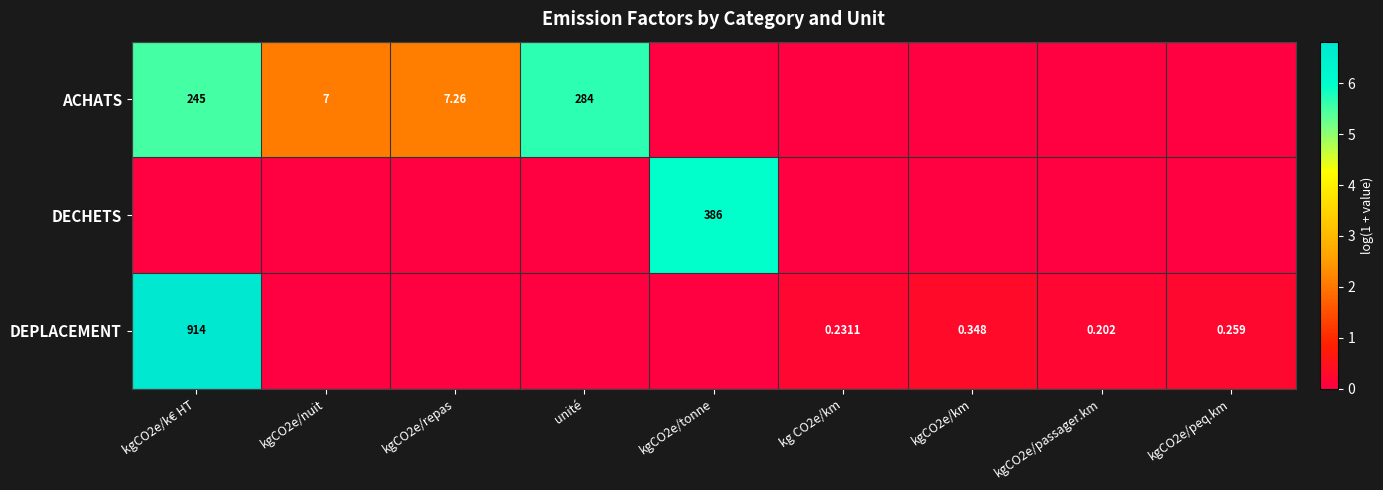

At how many categories does at least one series exceed 2?

5